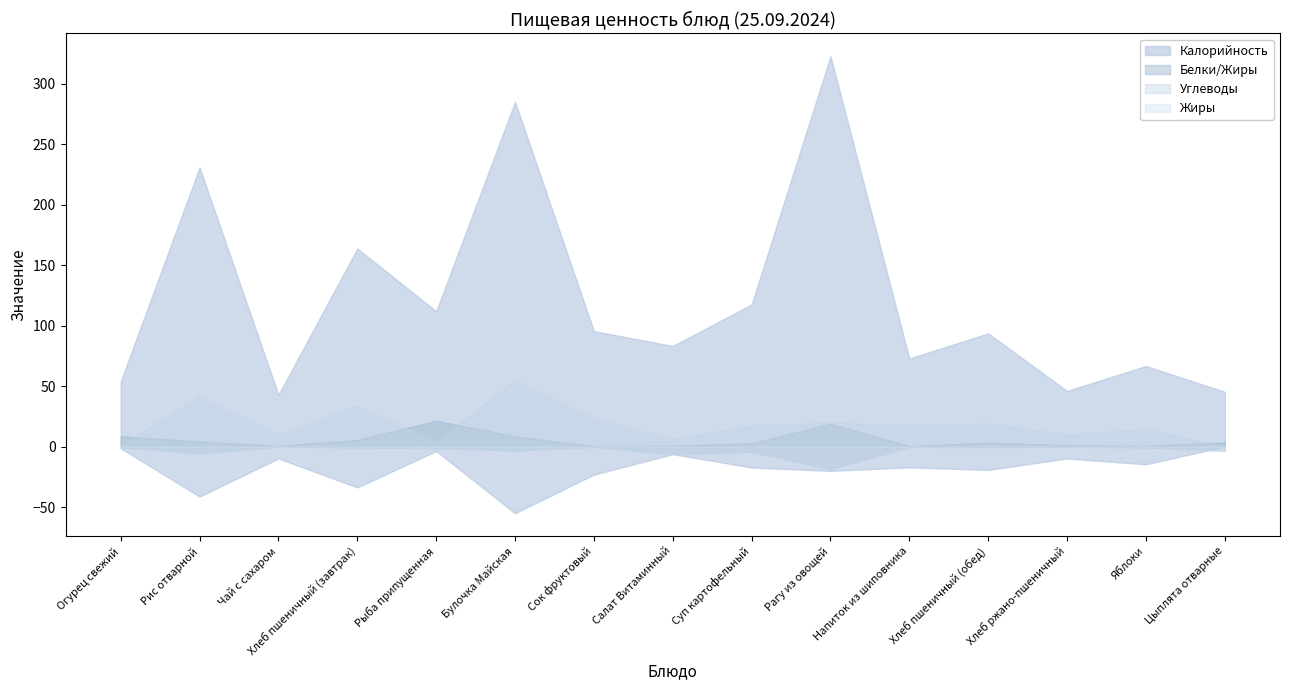

Does the chart have visible grid lines?

No